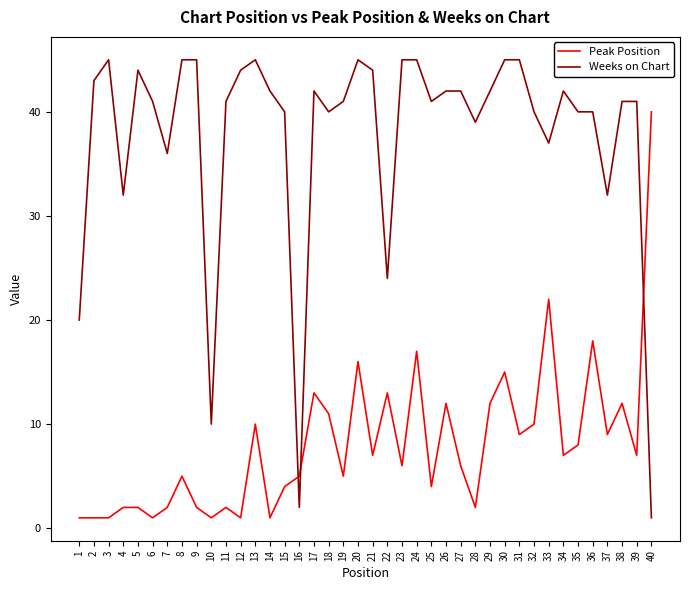

Read the Peak Position value at 5.

2